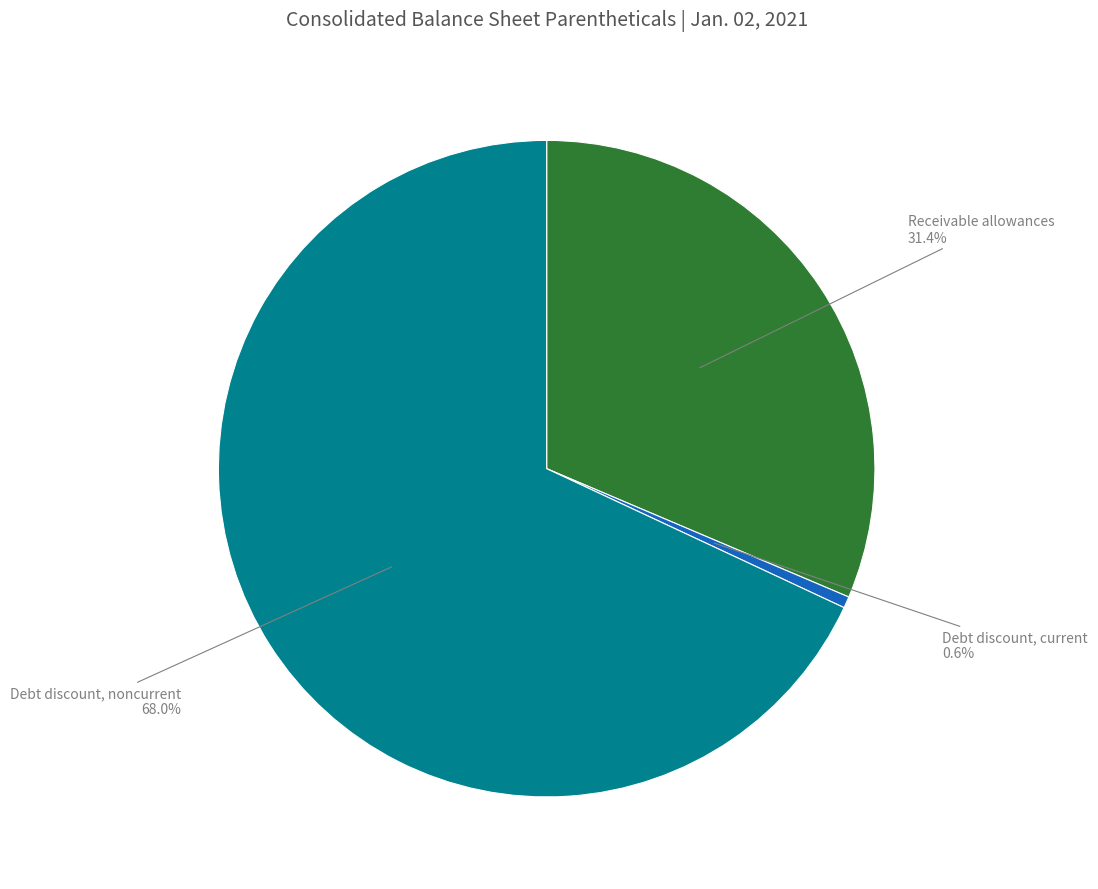

The Debt discount, noncurrent slice represents 61% of the pie. True or false?

False